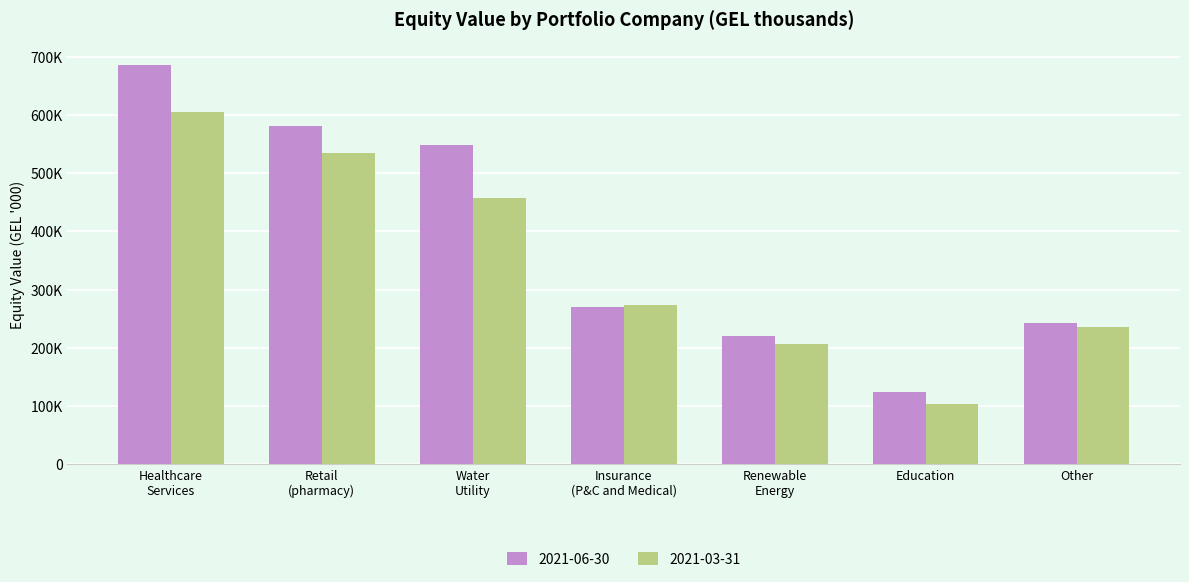

Are the bars horizontal?

No